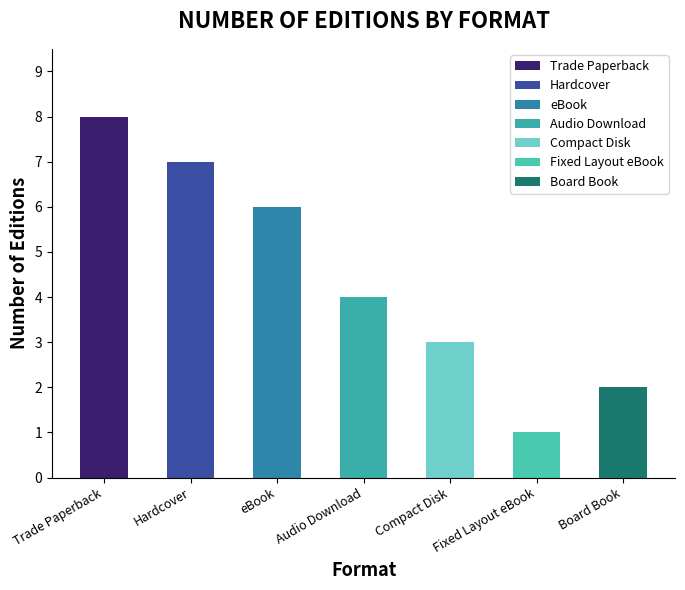

Rank the categories by value from highest to lowest.

Trade Paperback, Hardcover, eBook, Audio Download, Compact Disk, Board Book, Fixed Layout eBook